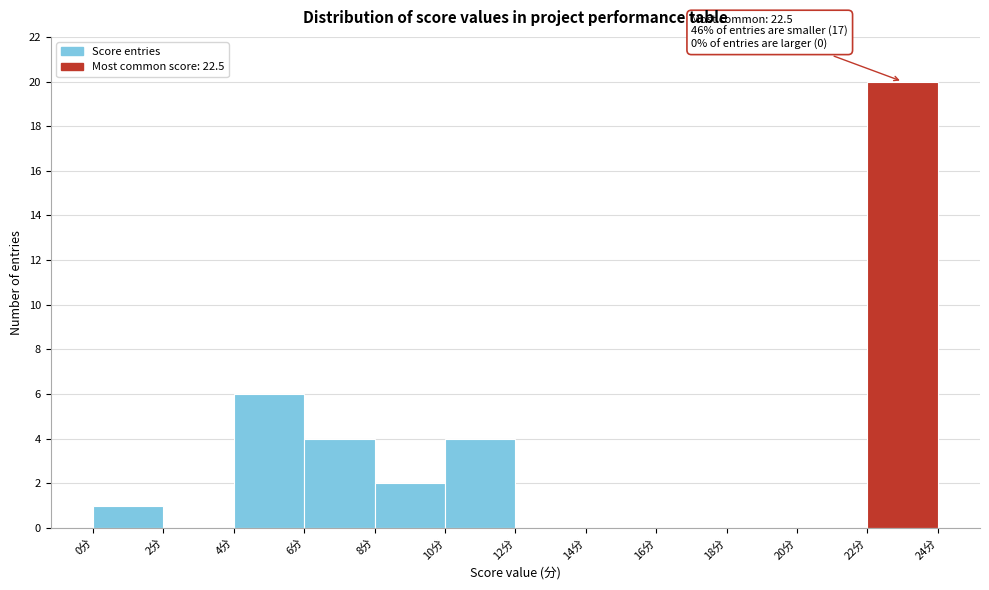

Which range on the x-axis has the tallest bar?

22 to 24